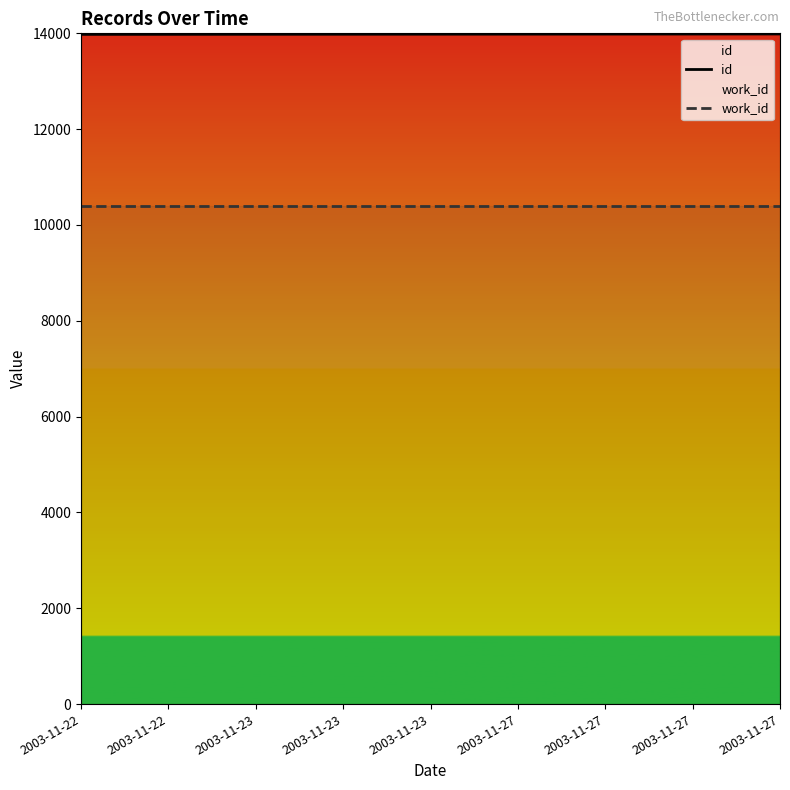

What are all the series names shown in the legend?

id, work_id